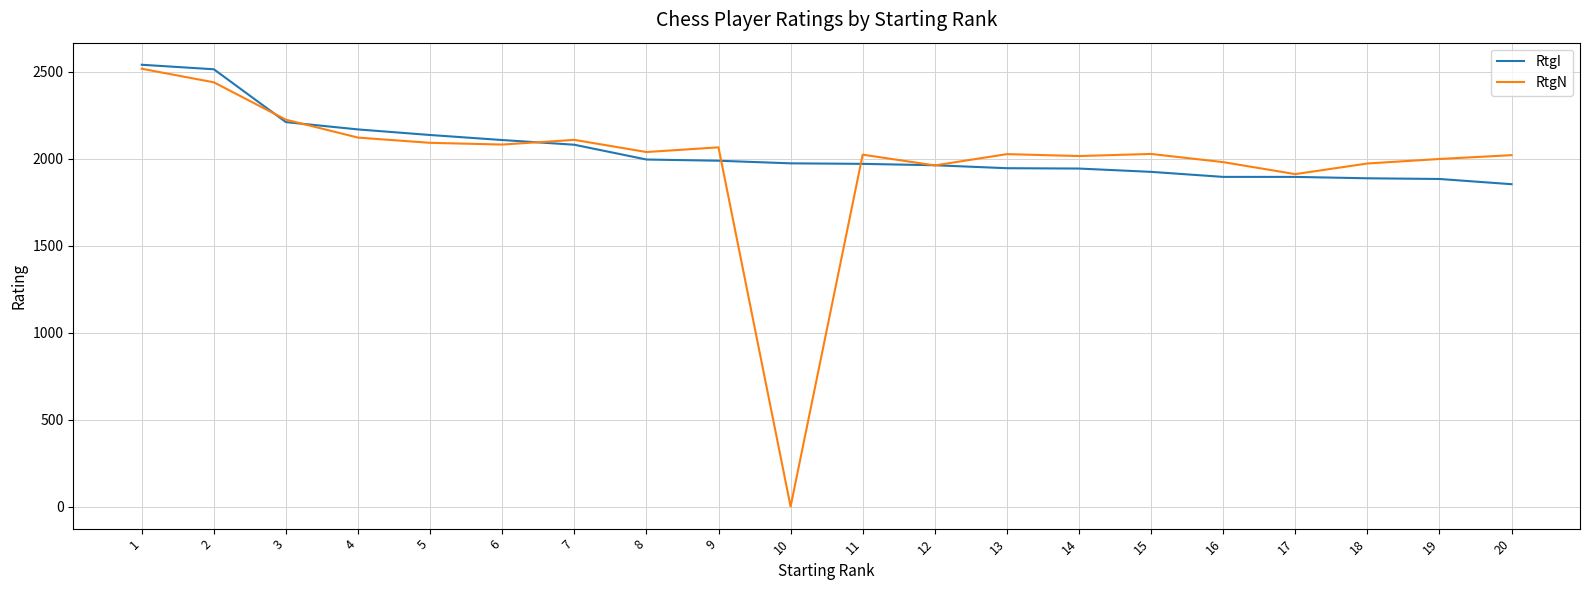

What is the lowest value of the RtgI series?

1854